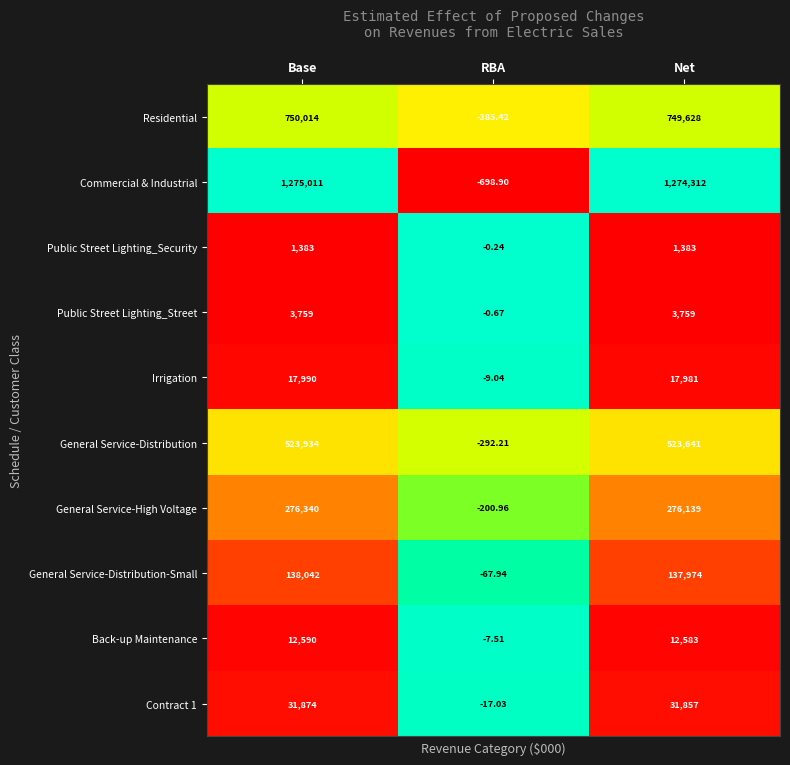

Between Base and Net, which series saw the biggest shift?

Commercial & Industrial